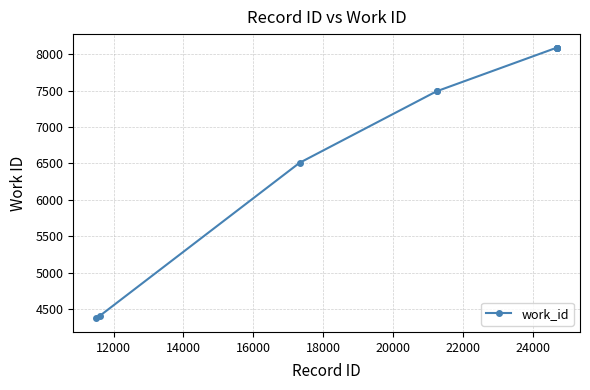

What is the greatest value displayed?

8088